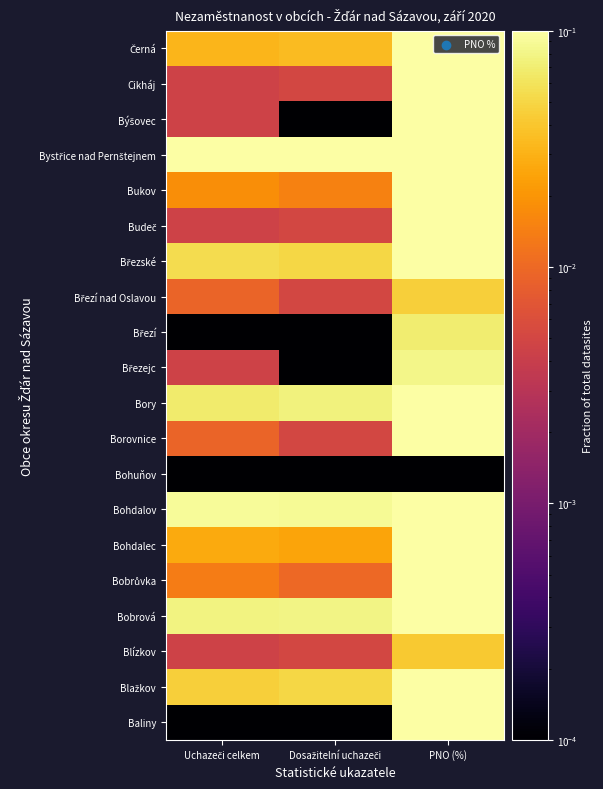

What is the difference between the highest and lowest values at Uchazeči celkem?

1.0